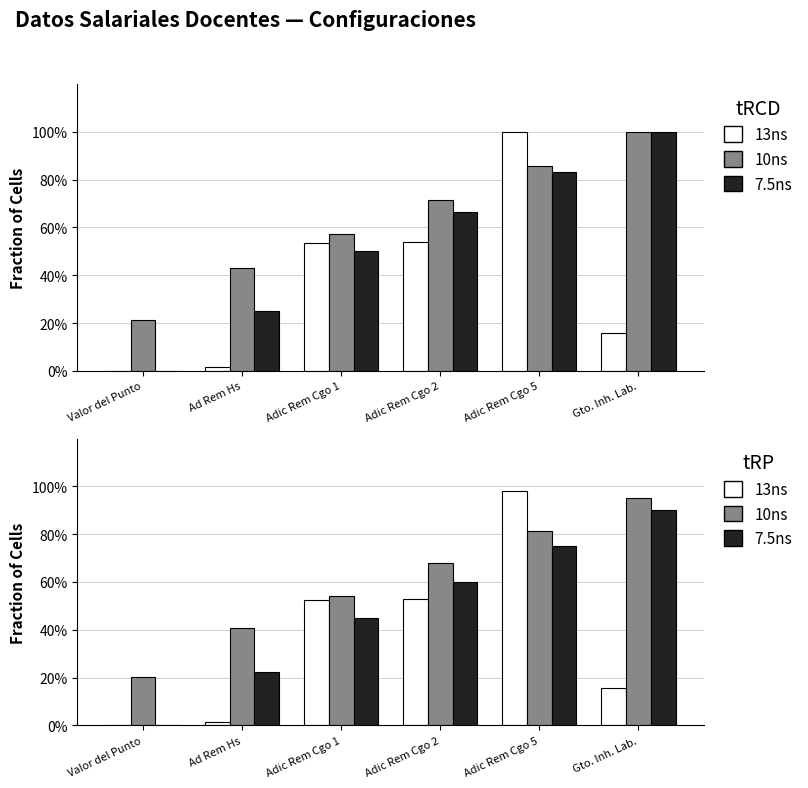

What is the sum of the 7.5ns values at Gto. Inh. Lab. and Adic Rem Cgo 5?

165.0